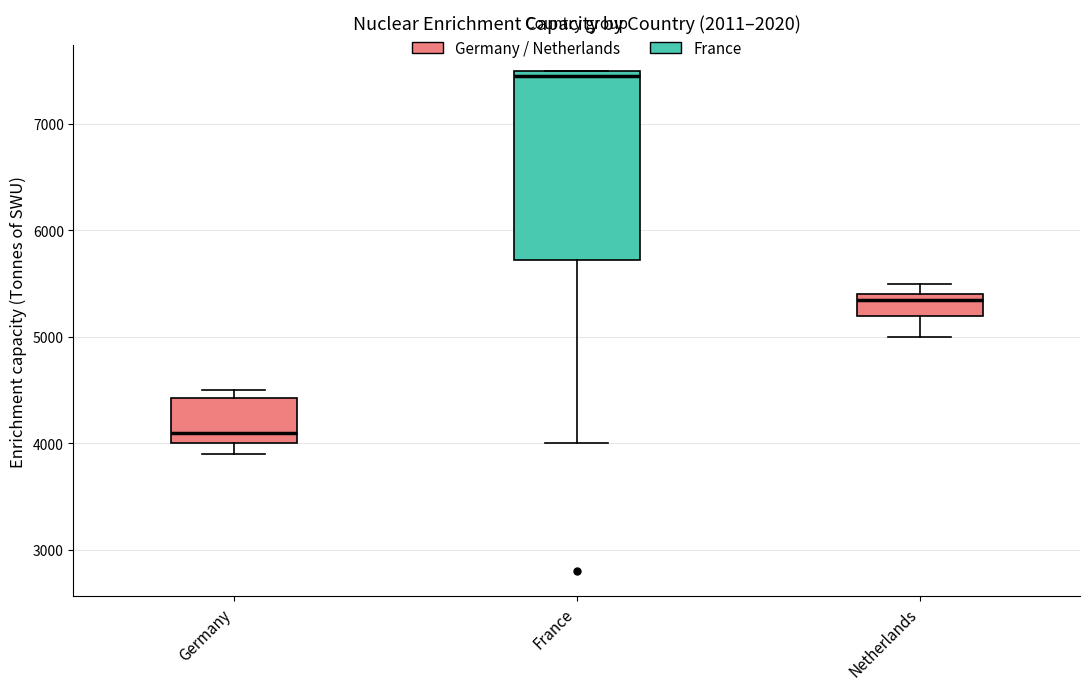

Which box has the lowest median line?

Germany